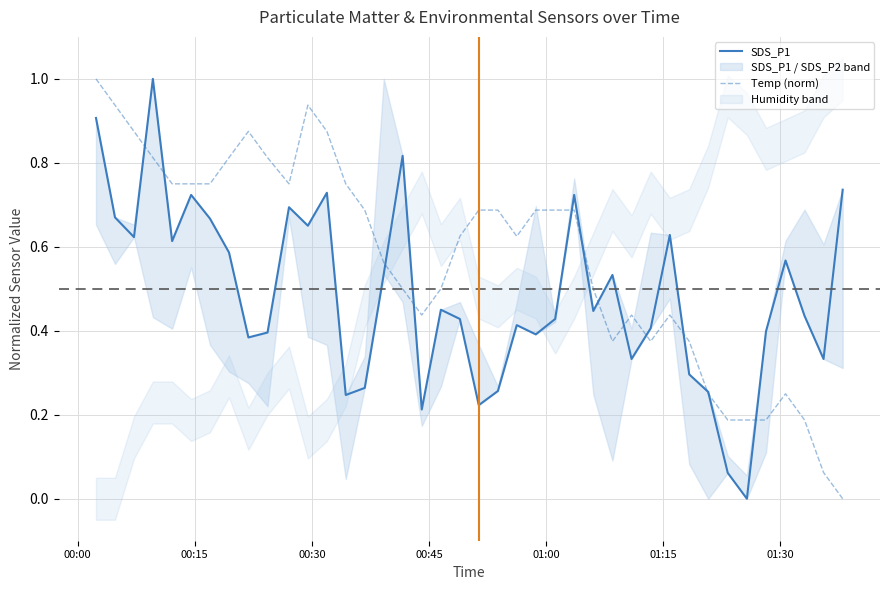

At how many categories does at least one series exceed 0?

40